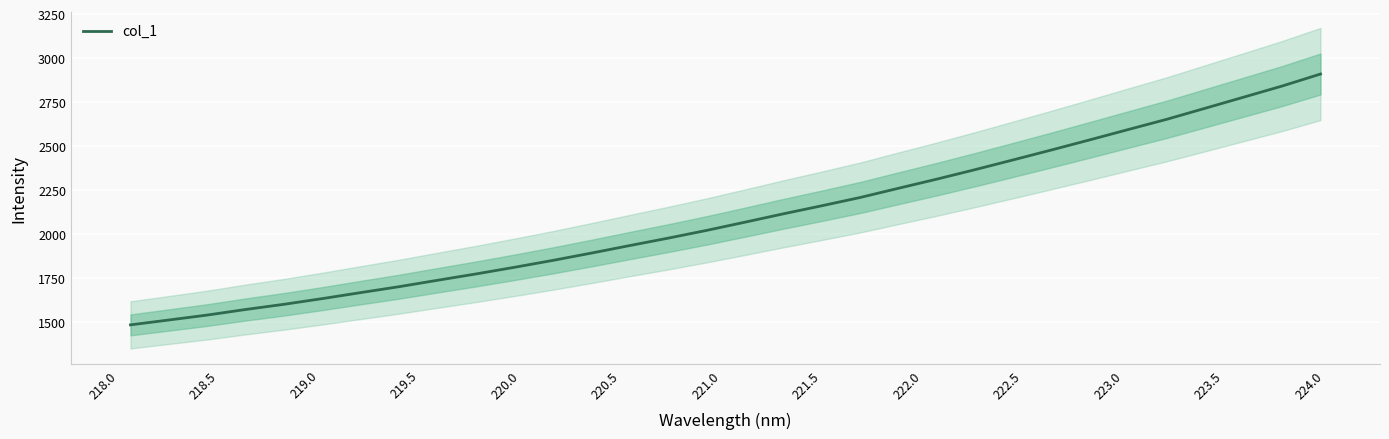

What is the maximum value for col_1?

2909.4